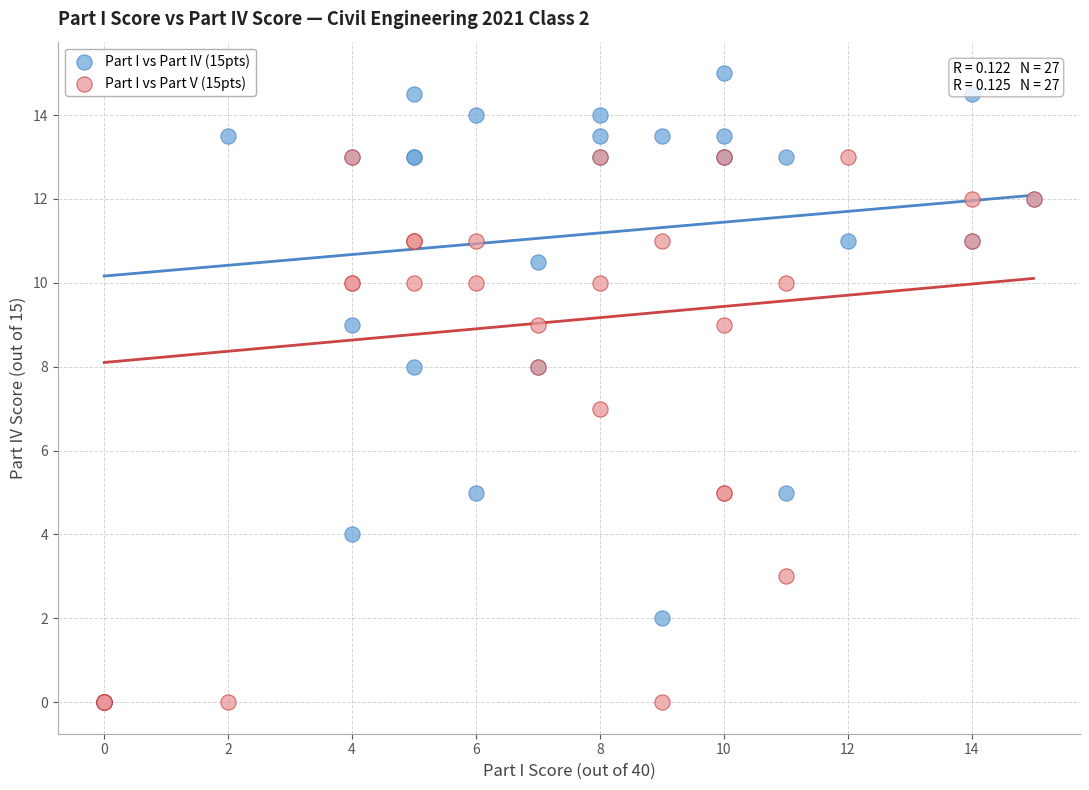

Which series contains the highest Y value?

Part I vs Part IV (15pts)